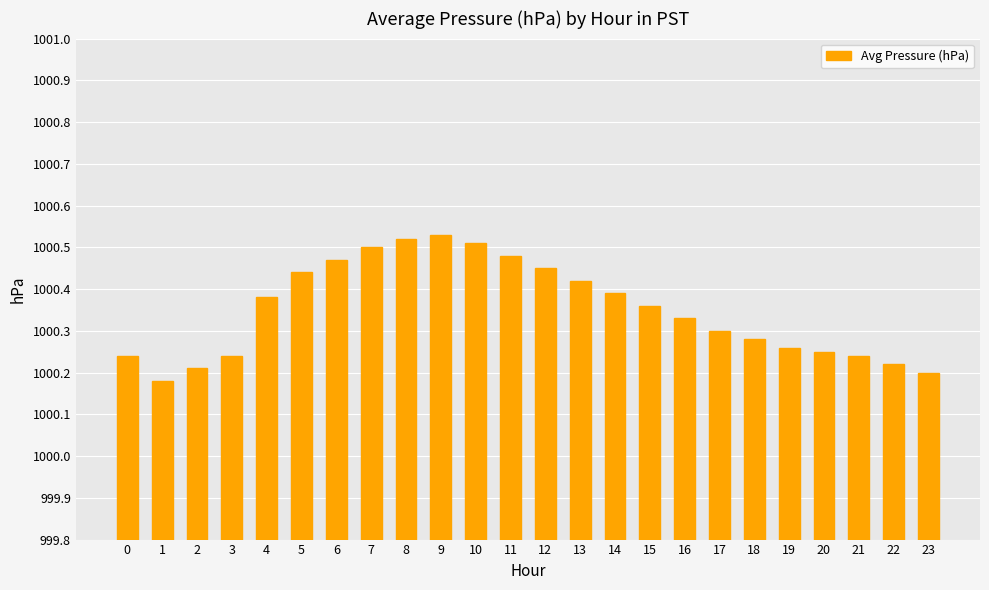

What is the sum of all values?

24008.4